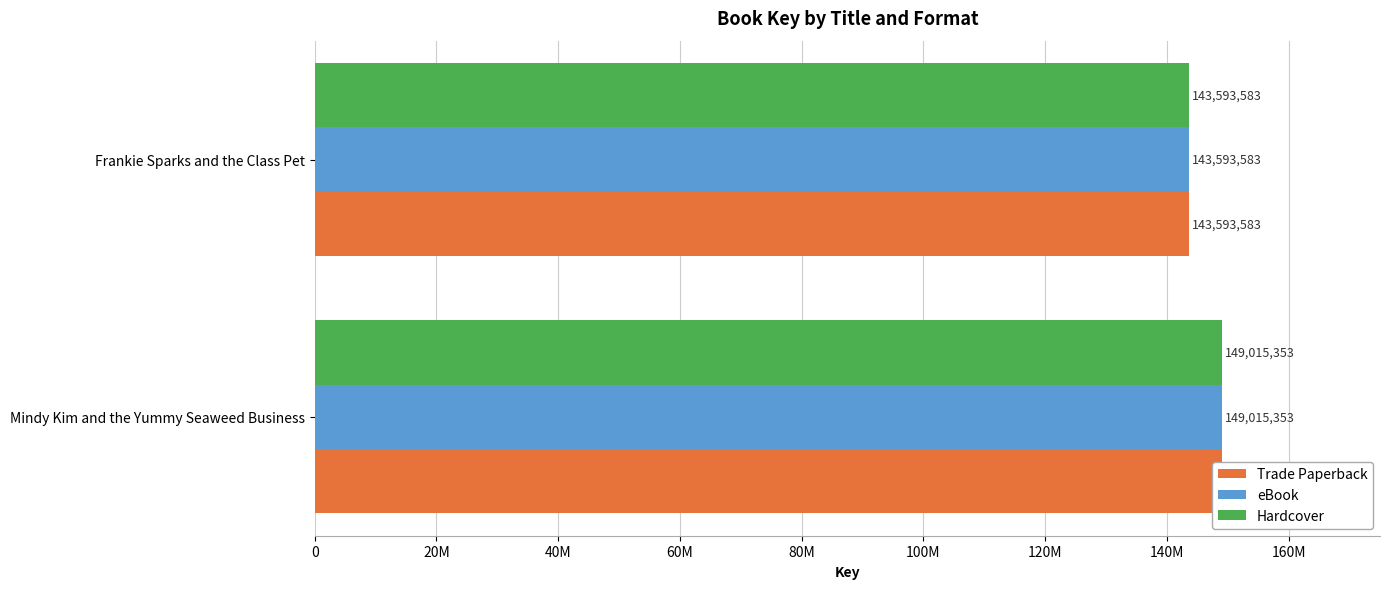

Which series has the largest total across all categories?

Trade Paperback